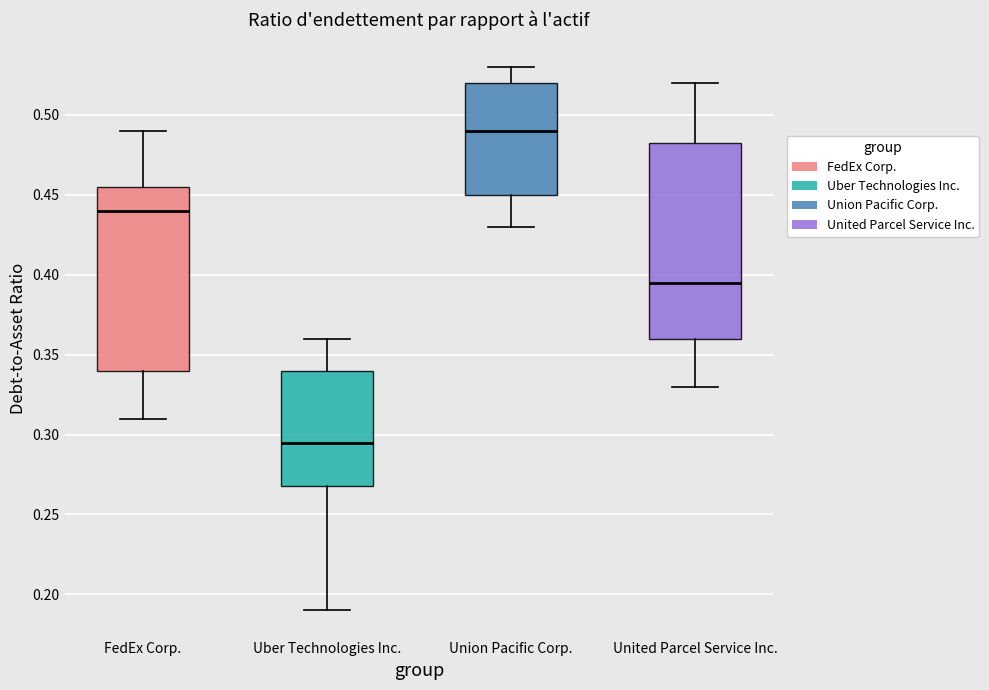

Where is the upper edge of the box for United Parcel Service Inc. on the y-axis? The values are not printed on the chart, so give them approximately, as read against the axis.

0.485